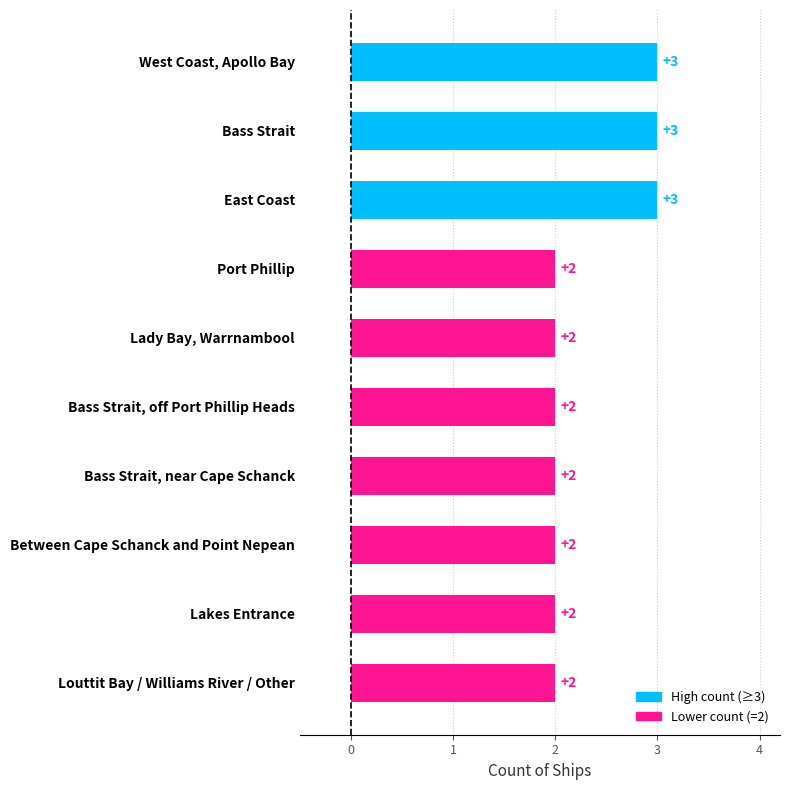

What is the greatest value displayed?

3